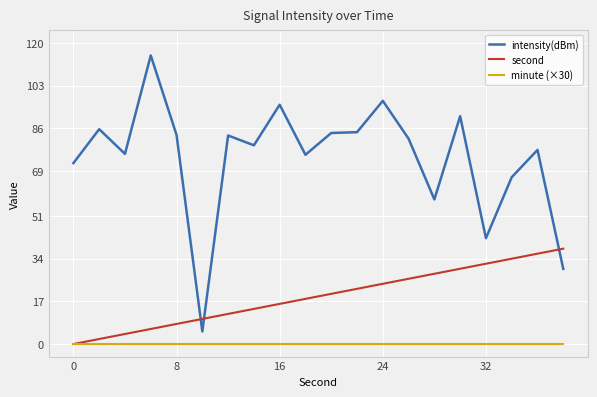

List the series in order of their overall mean, highest first.

intensity(dBm), second, minute (×30)